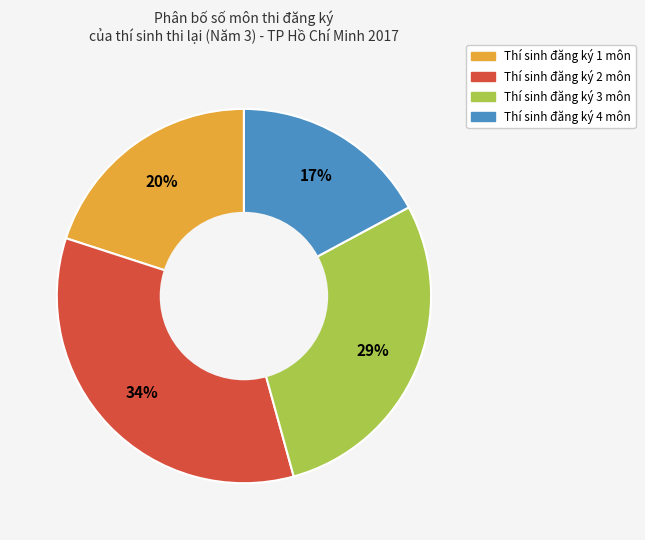

Is there any slice that represents more than half of the pie?

No